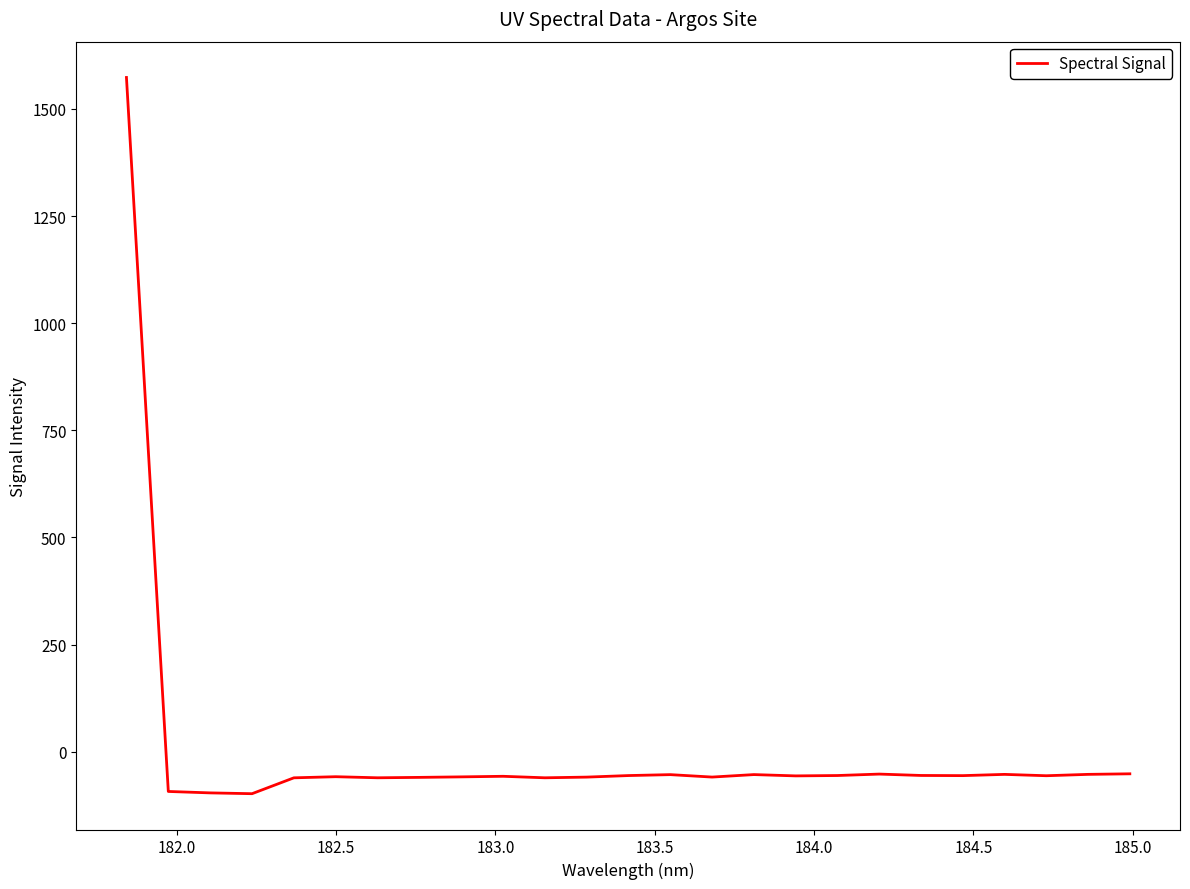

What is the maximum value shown in the chart?

1573.4